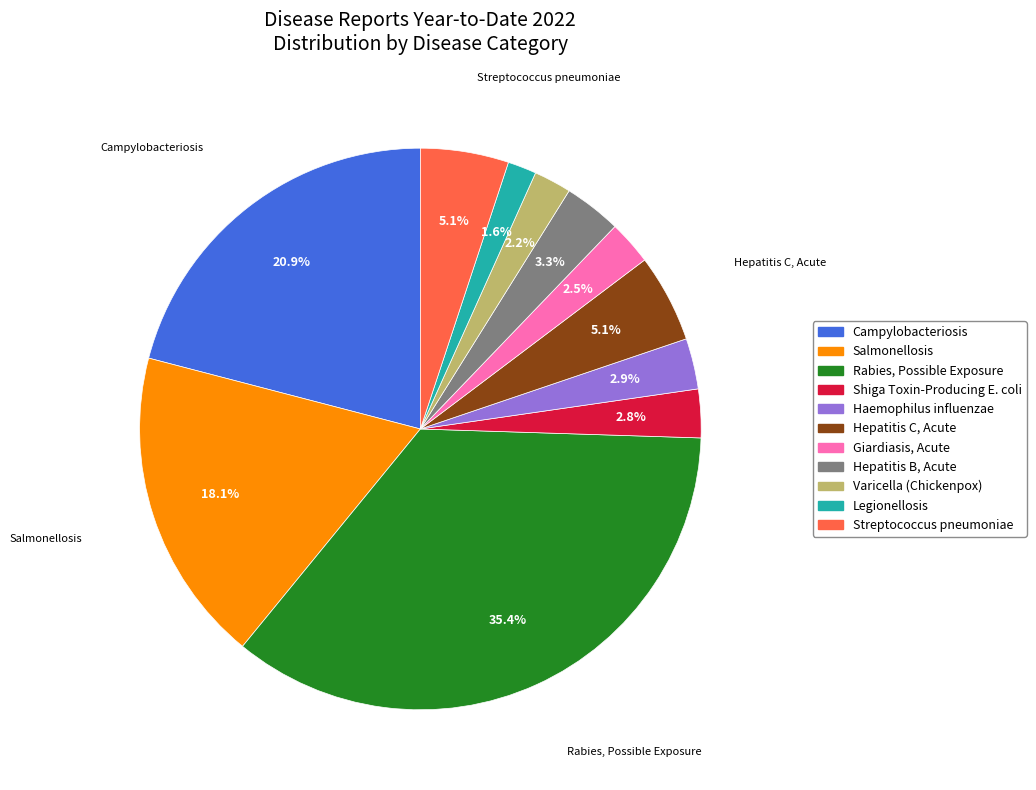

Is there a majority slice in this chart?

No